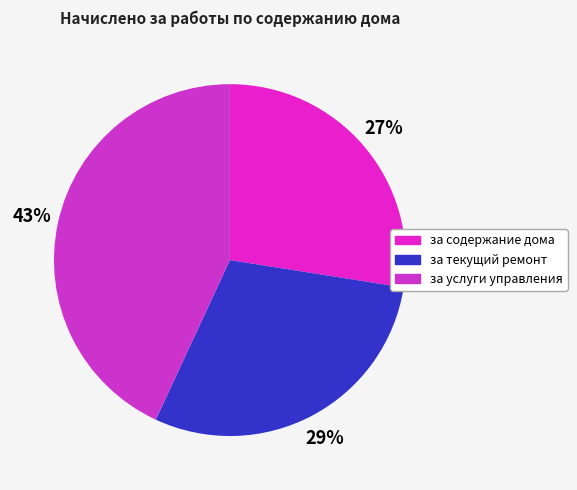

Combined, what portion of the pie is за содержание дома and за текущий ремонт?

56.9%